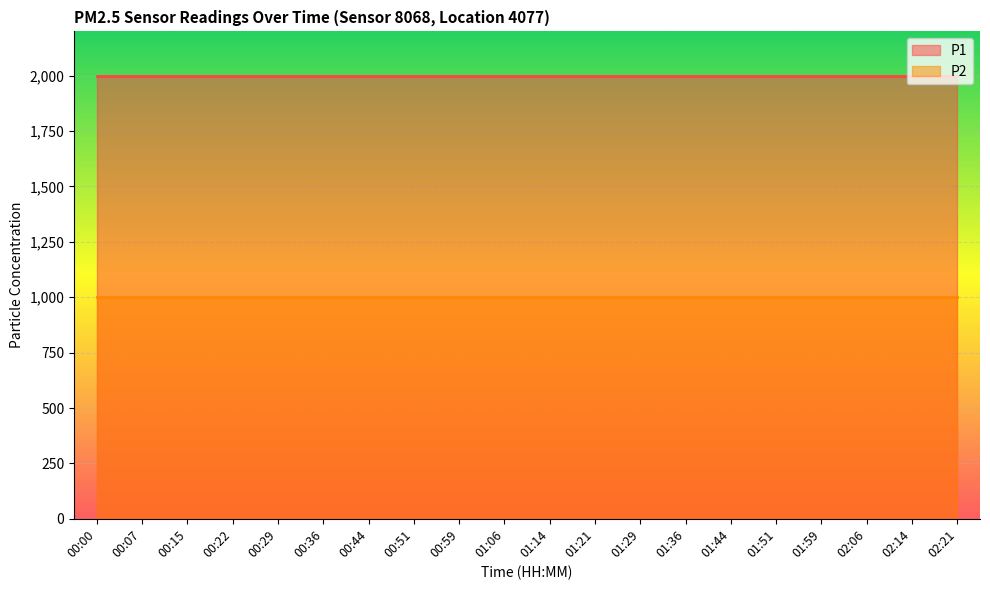

Which series has the widest spread of values?

P1